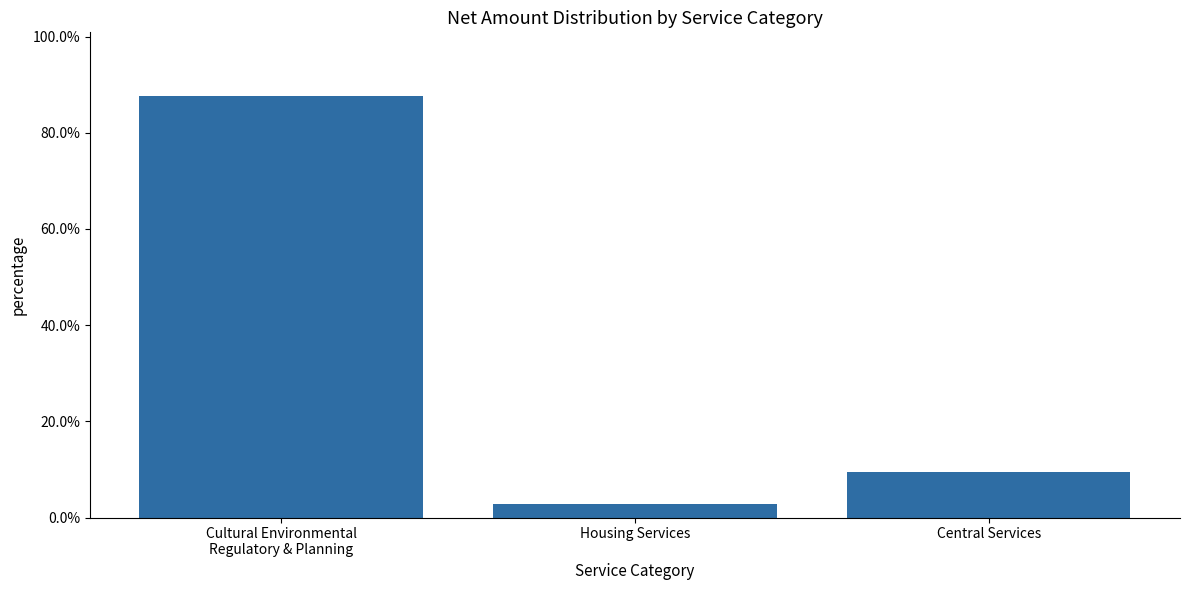

List the labels in order of value, smallest first.

Housing Services, Central Services, Cultural Environmental
Regulatory & Planning